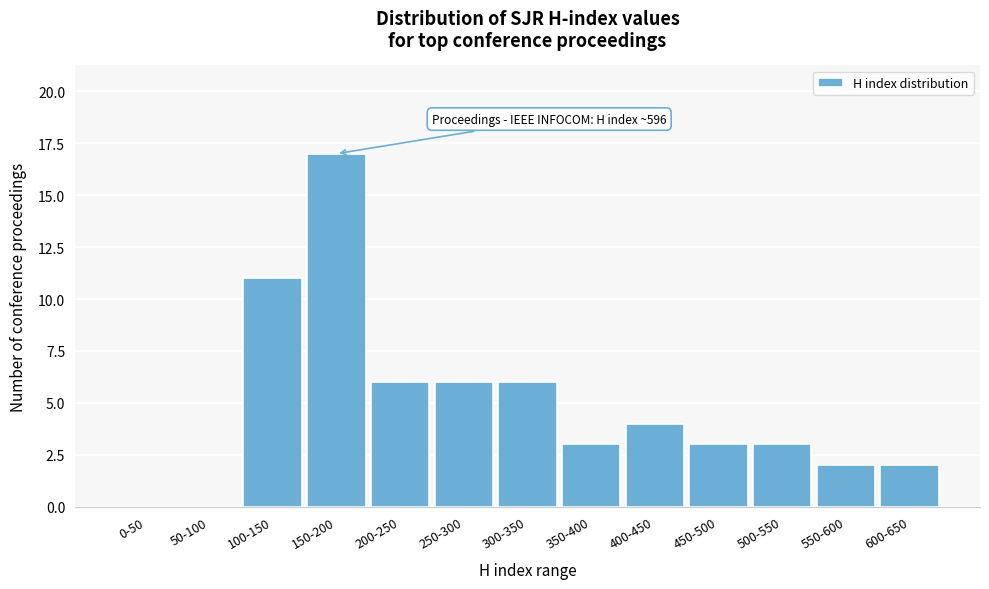

Reading left to right, list all the values displayed in this chart.

0-50=0	50-100=0	100-150=11	150-200=17	200-250=6	250-300=6	300-350=6	350-400=3	400-450=4	450-500=3	500-550=3	550-600=2	600-650=2